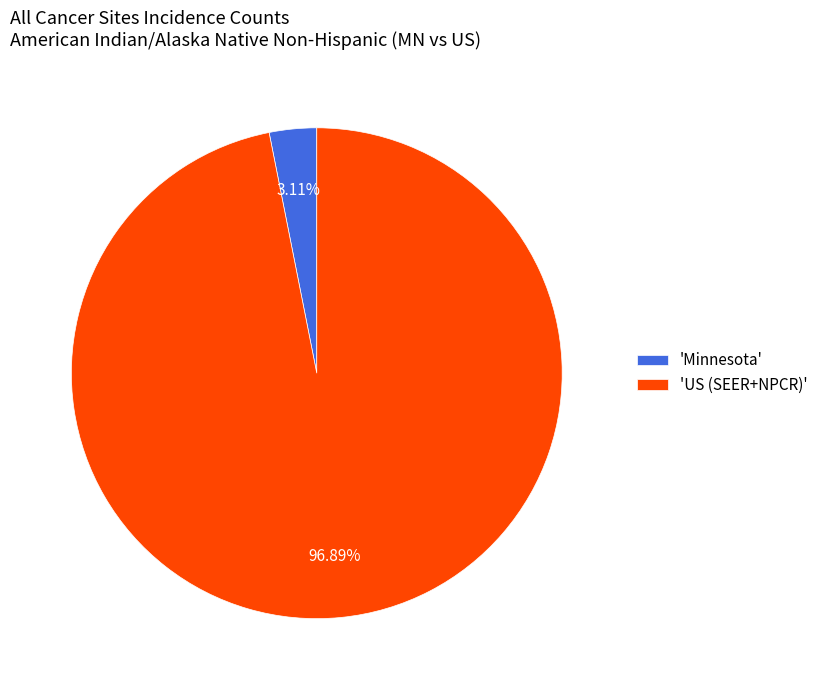

Do 'US (SEER+NPCR)' and 'Minnesota' together represent more than half of the pie?

Yes